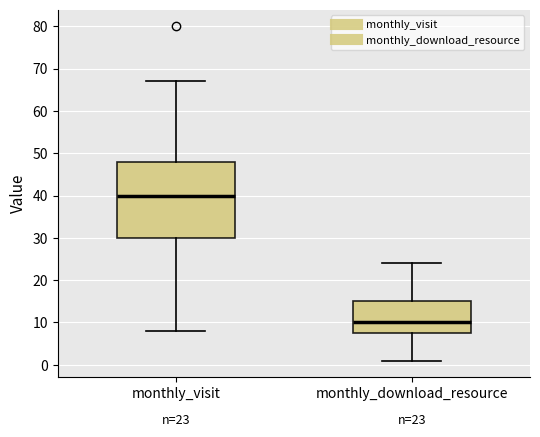

Comparing the boxes themselves (not the whiskers), which one is the tallest?

monthly_visit